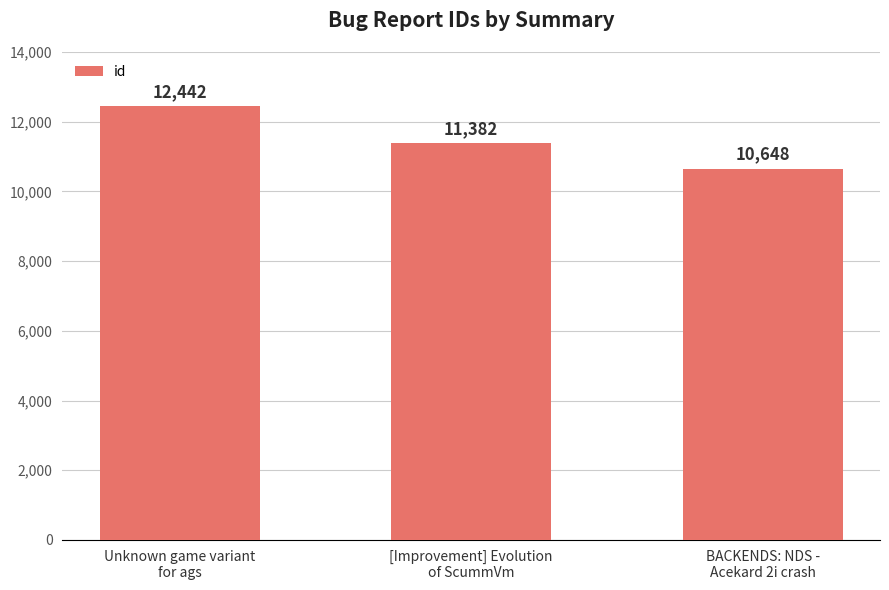

How many bars are there in total?

3